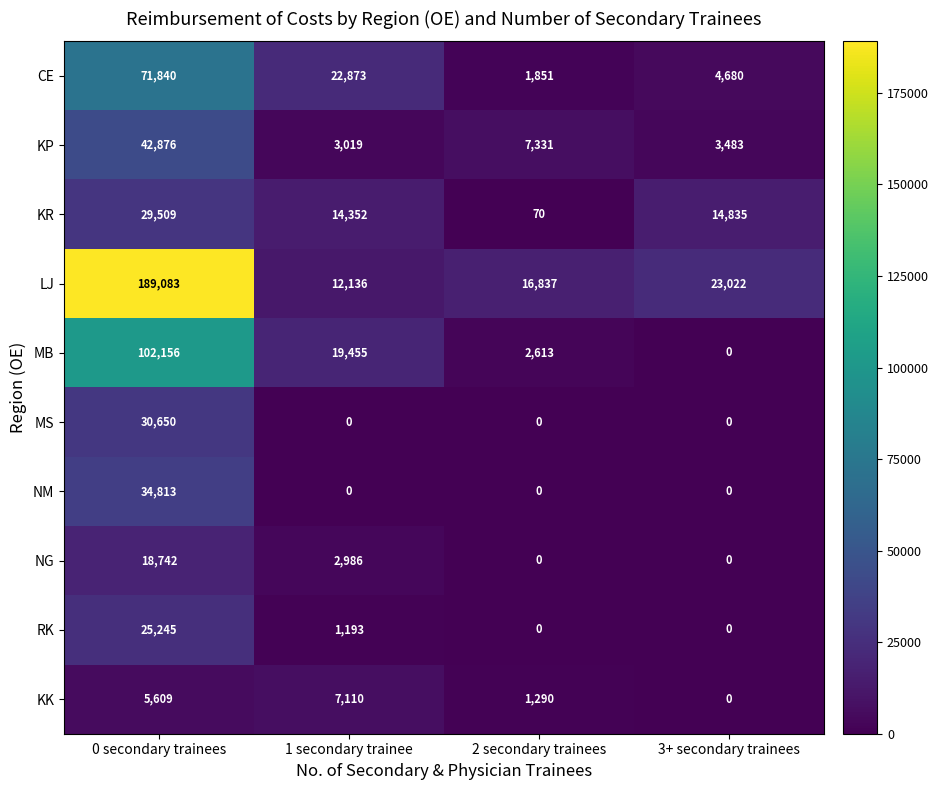

The MB series shows 19455 at 1 secondary trainee. True or false?

True